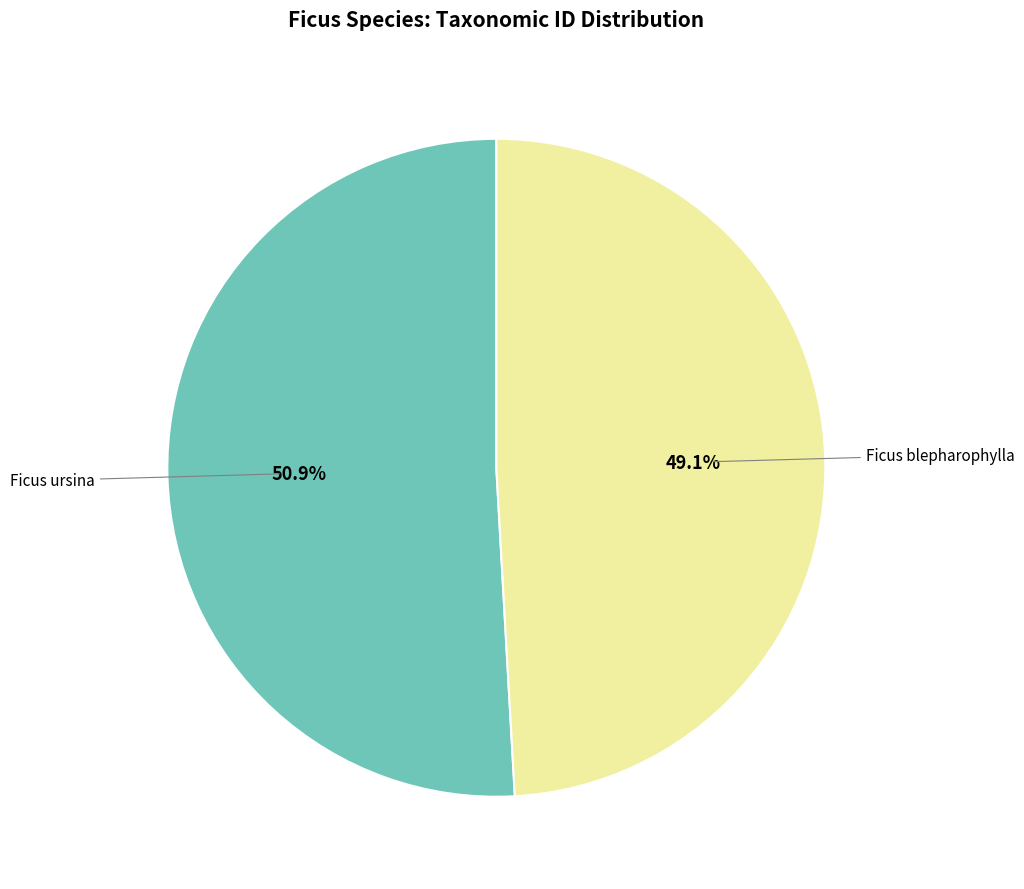

To the nearest percent, what portion does Ficus blepharophylla represent?

49%